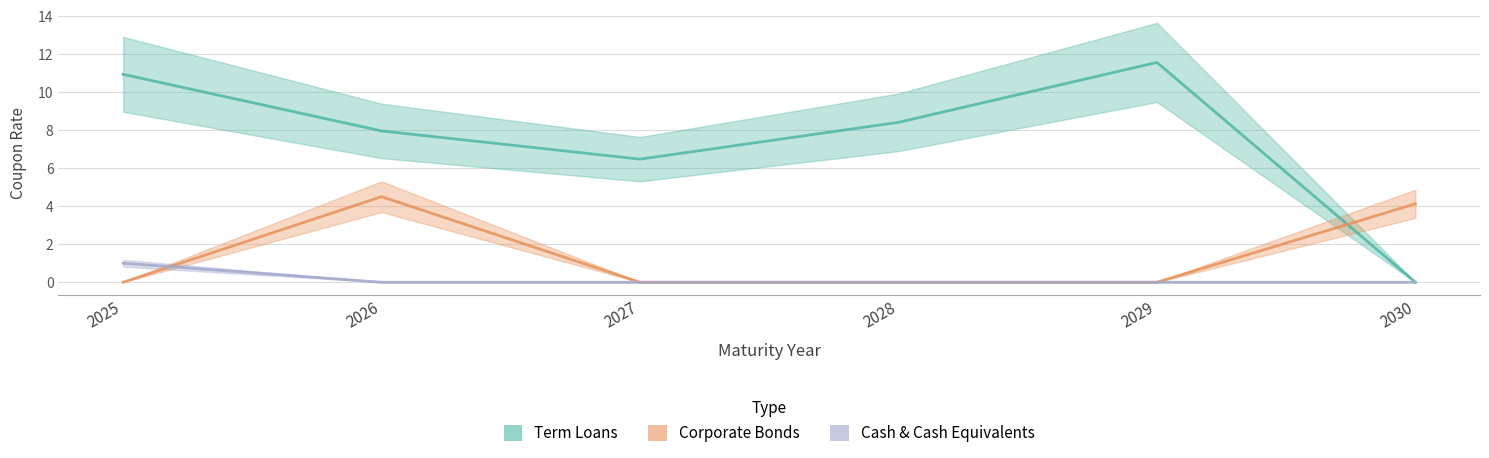

Which has a higher value, 2028 or 2027?

2028